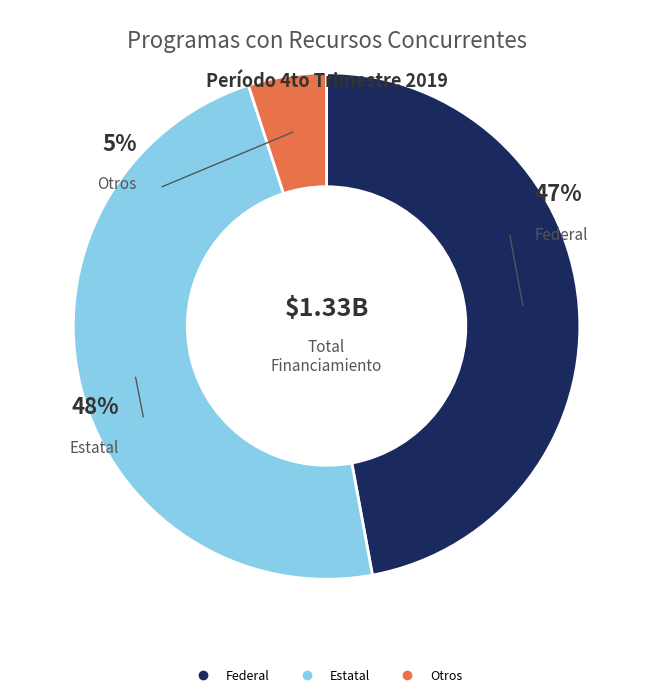

Does Federal represent more than half of the total?

No